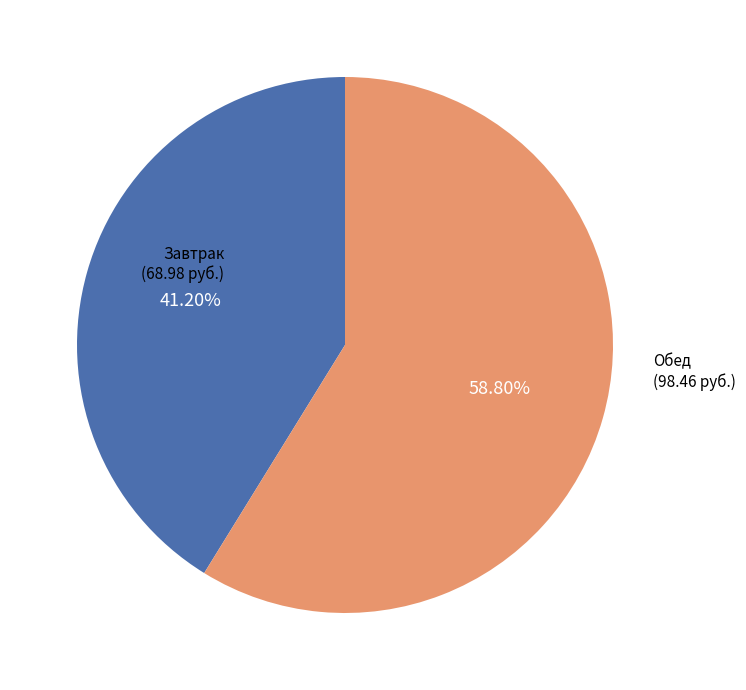

Which category has the smallest portion of the pie?

Завтрак